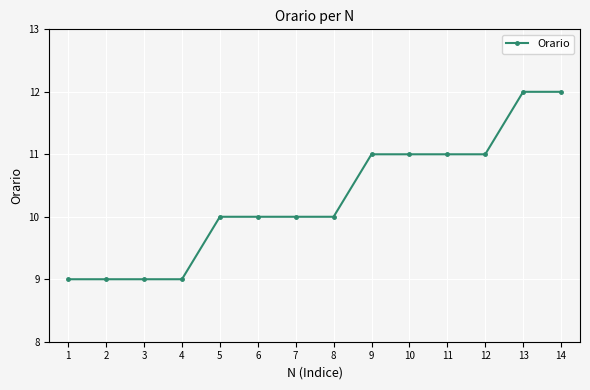

The value at 2 is 9. True or false?

True